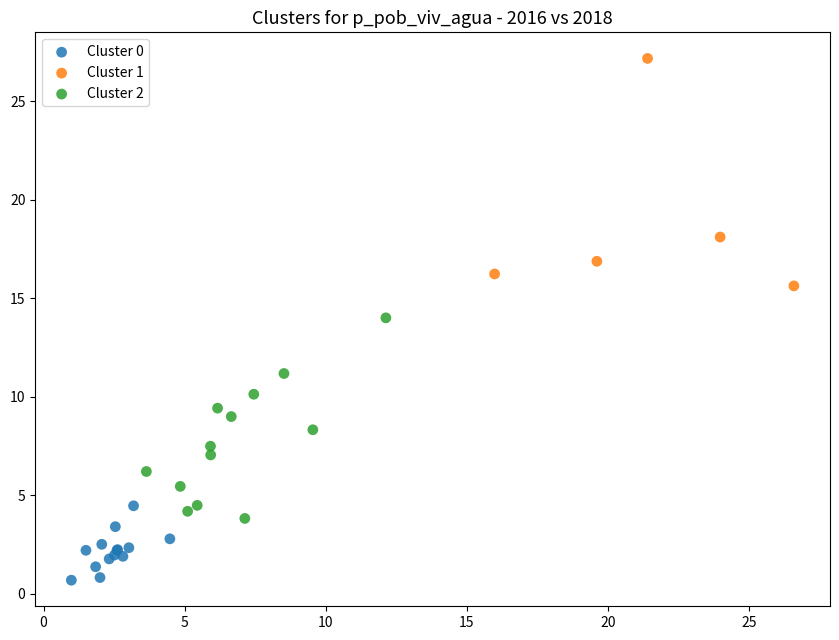

Which series has the largest Y range (max minus min)?

Cluster 1